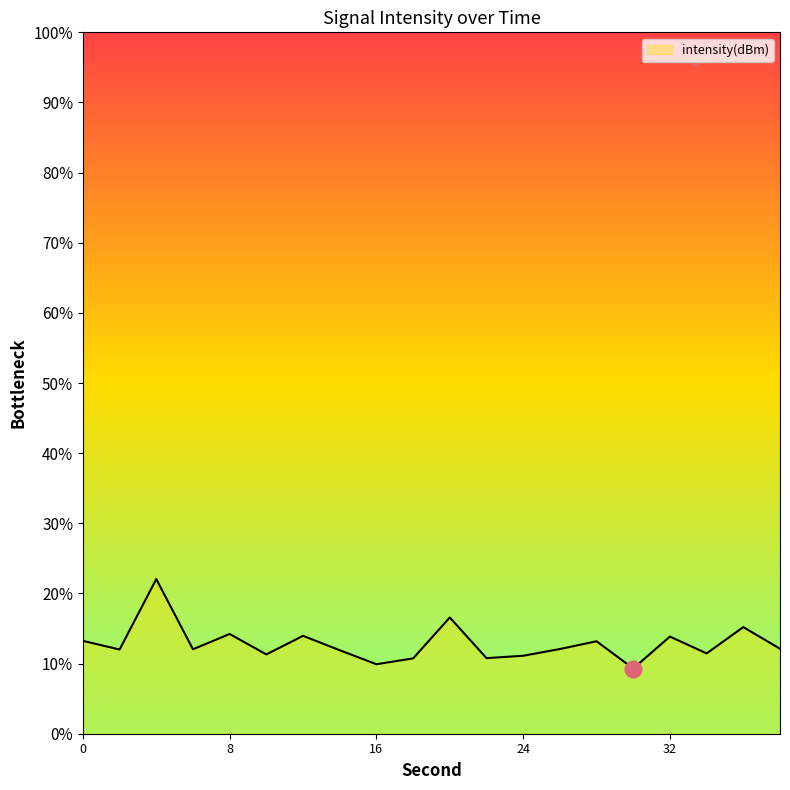

Count the number of categories in the chart.

20